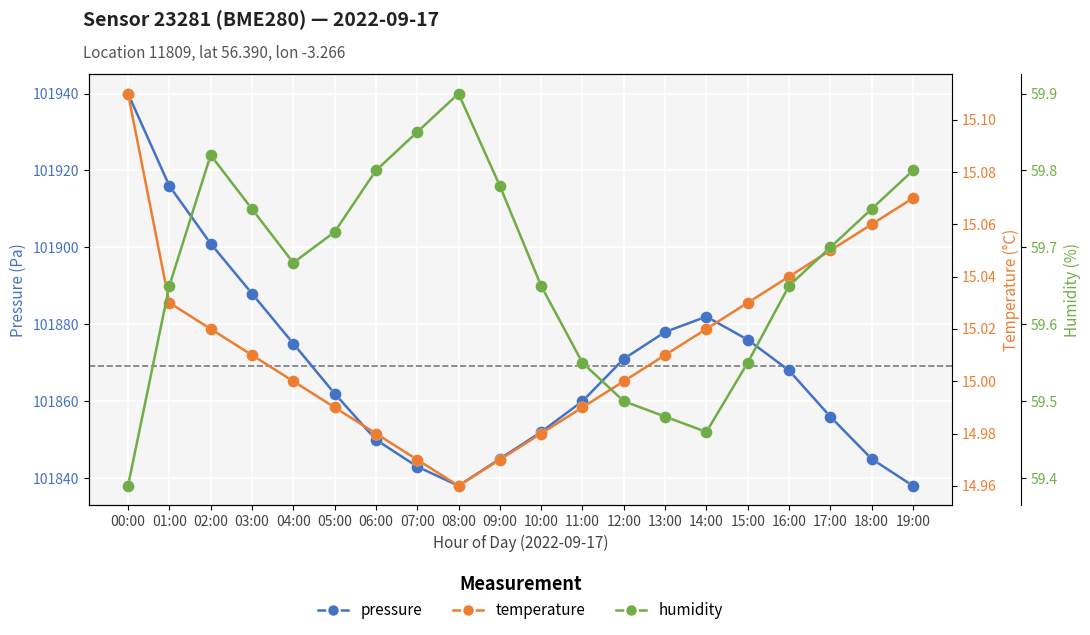

At how many categories does at least one series exceed 44088?

20